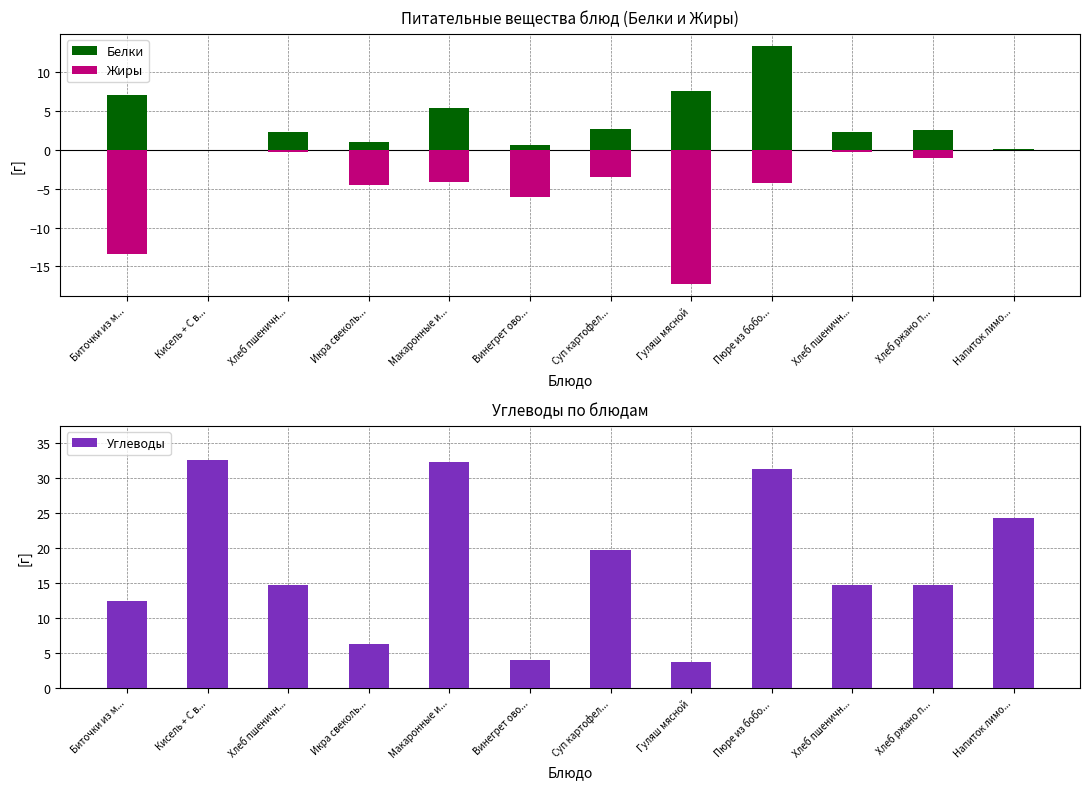

List the series in order of their overall mean, highest first.

Углеводы, Белки, Жиры